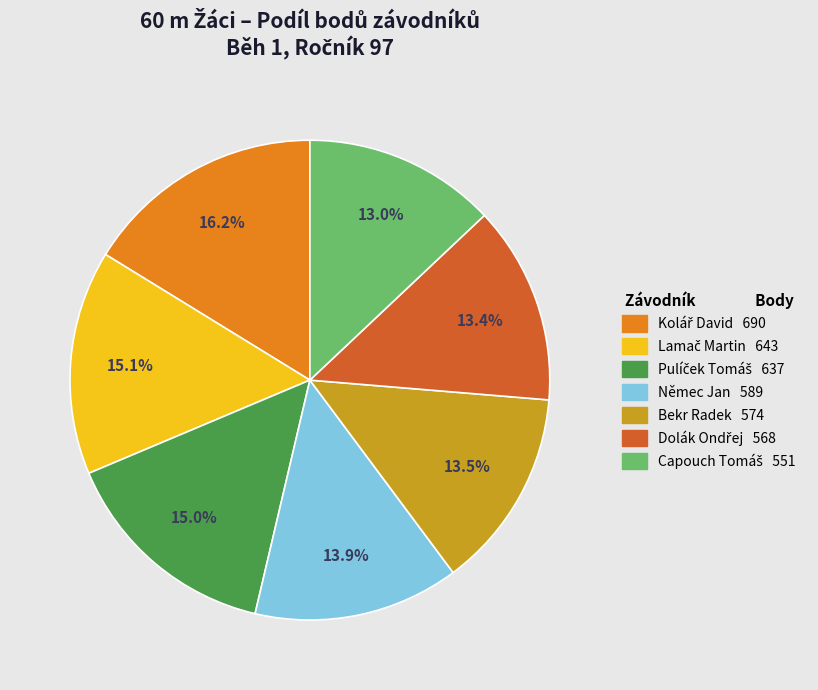

Is there a majority slice in this chart?

No